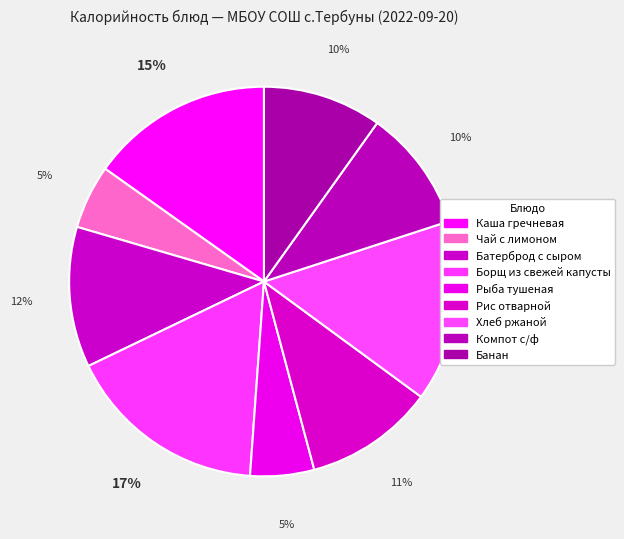

Does Каша гречневая represent more than half of the total?

No